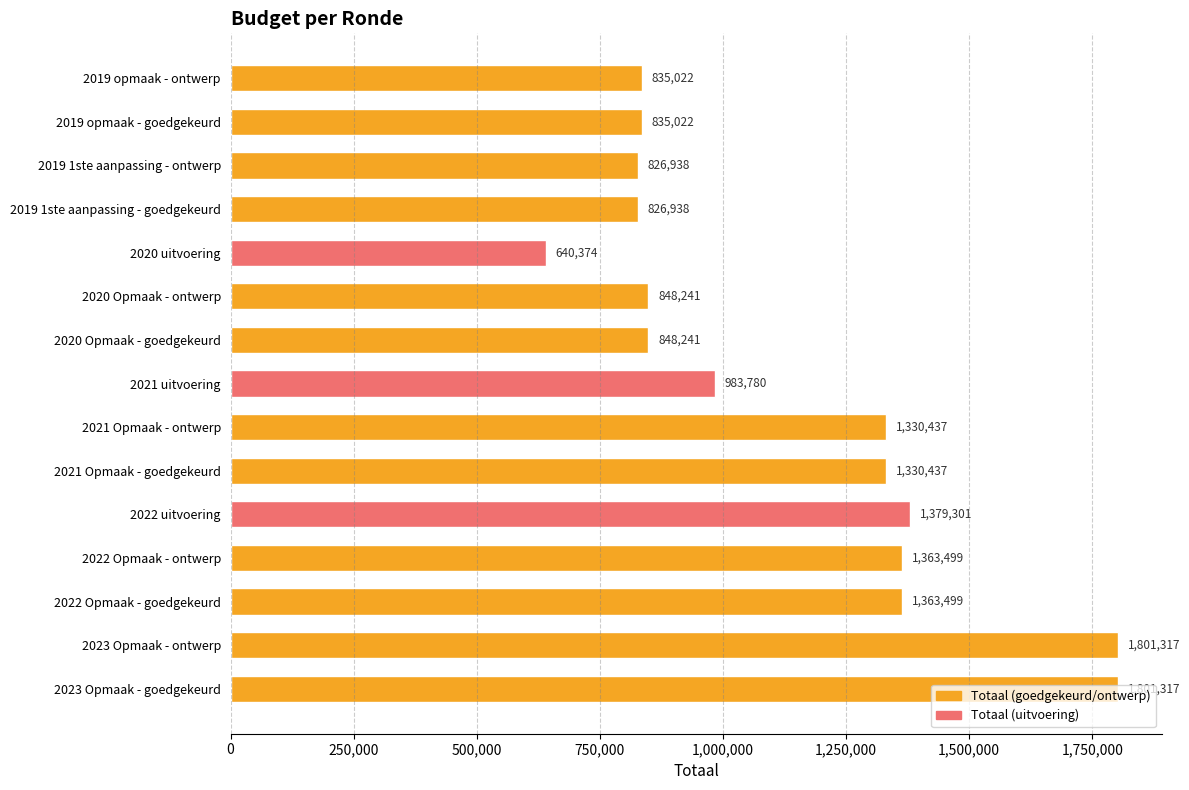

What position from the top is 2022 Opmaak - ontwerp?

12